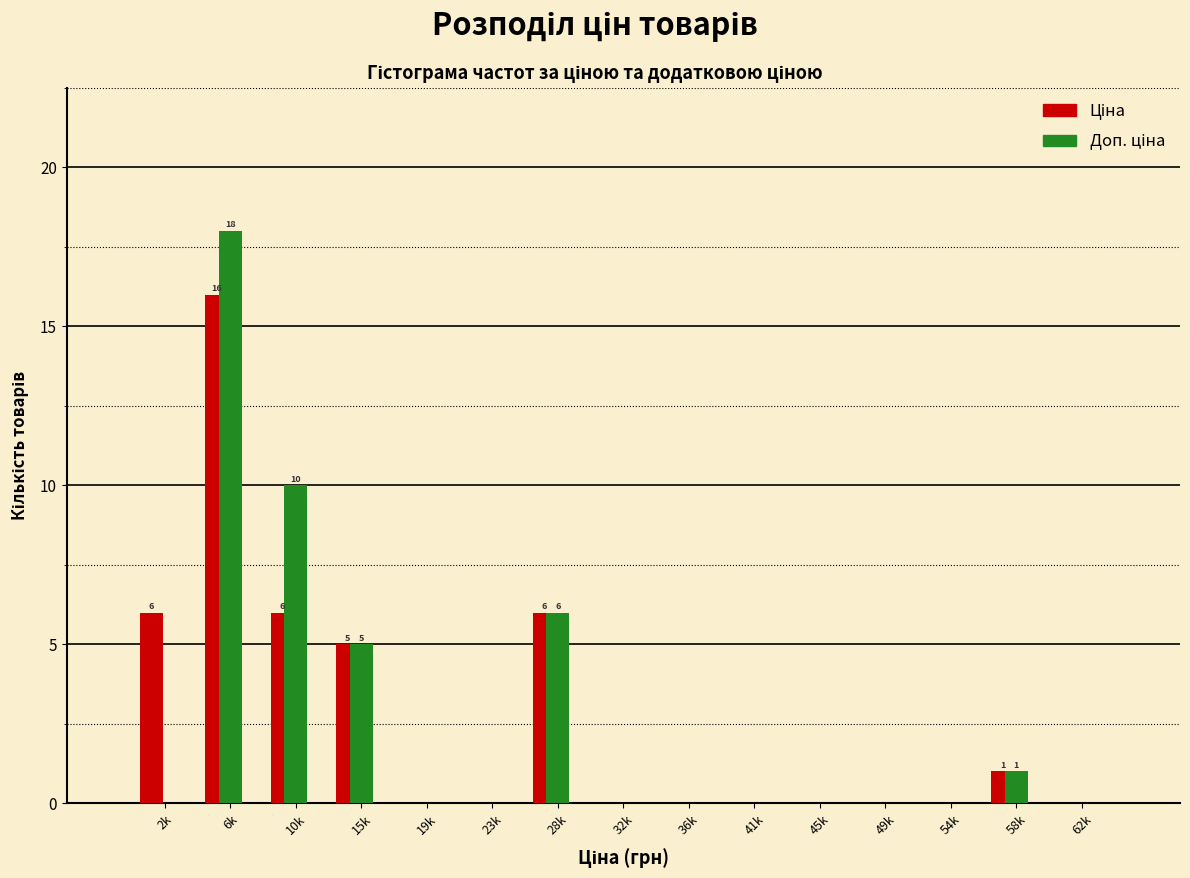

At which category is the sum across all series the highest?

6k